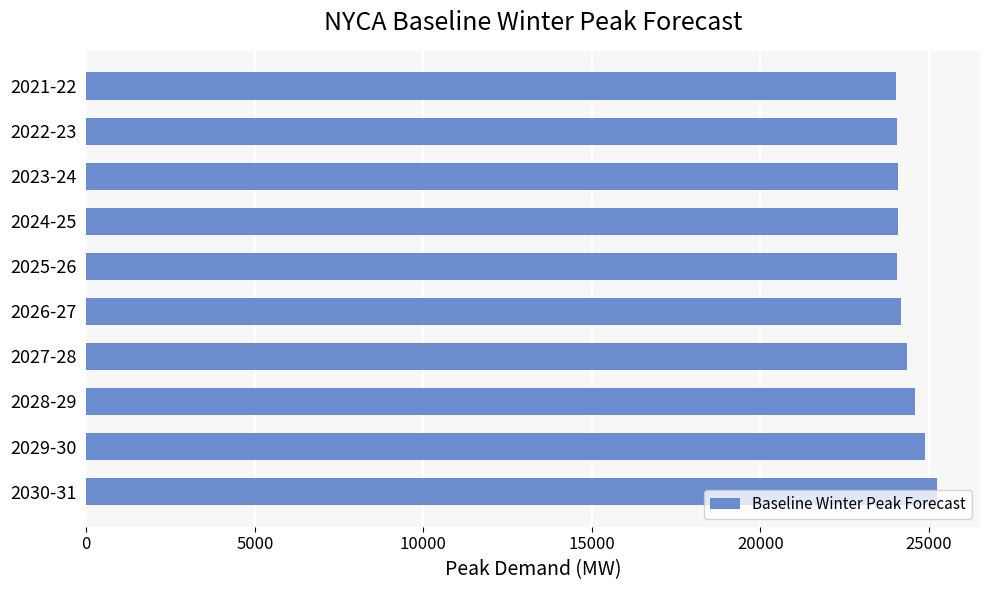

Count the number of categories in the chart.

10